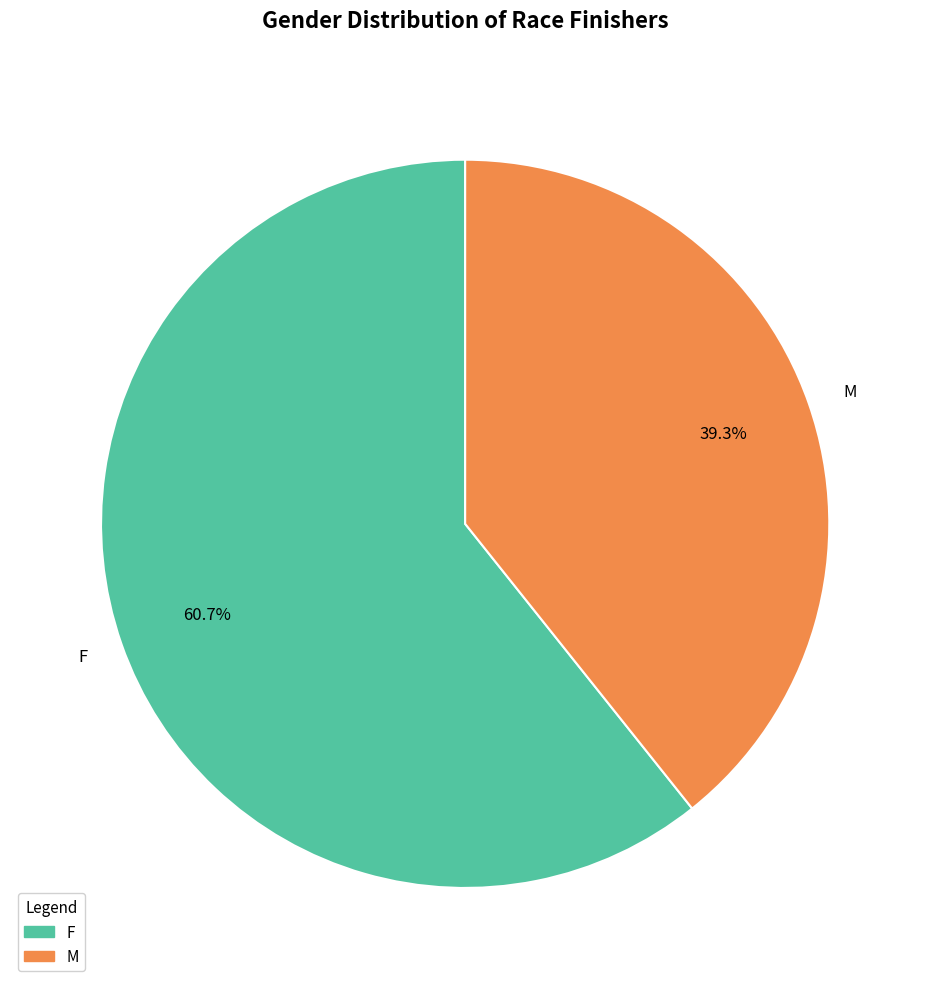

To the nearest percent, what is the average slice percentage?

50%